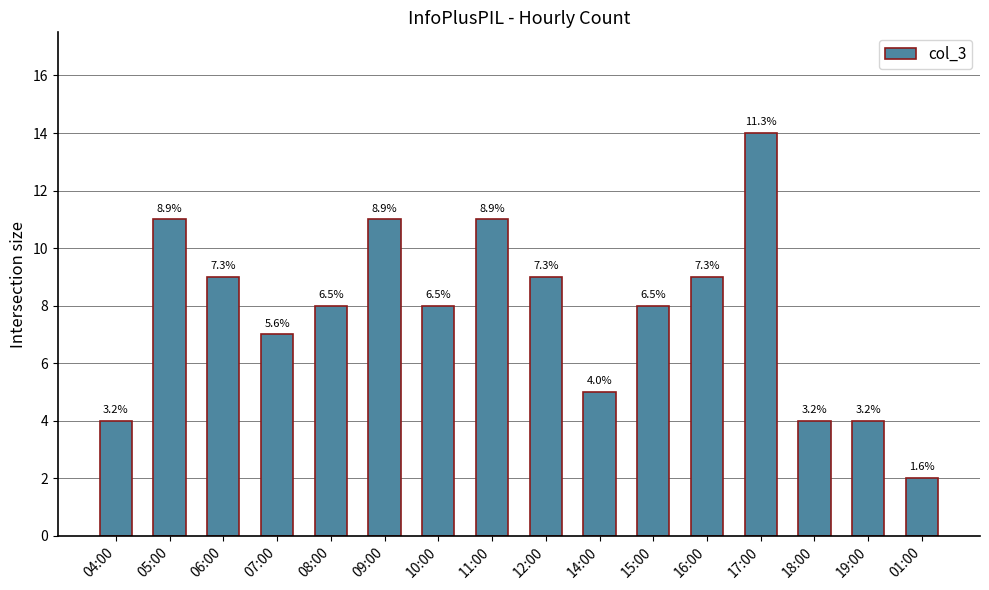

Rank the categories by value from highest to lowest.

17:00, 05:00, 09:00, 11:00, 06:00, 12:00, 16:00, 08:00, 10:00, 15:00, 07:00, 14:00, 04:00, 18:00, 19:00, 01:00